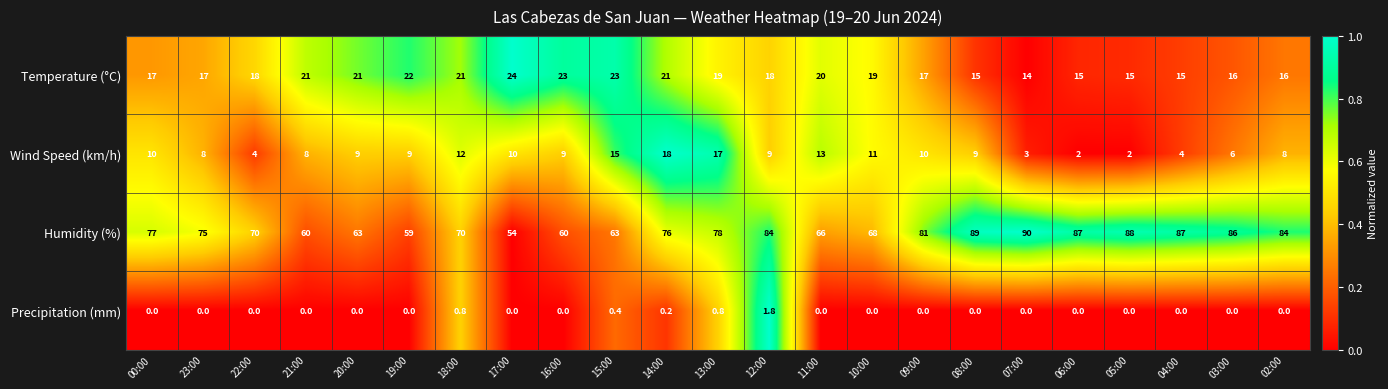

Which series has the largest range (max minus min)?

Humidity (%)